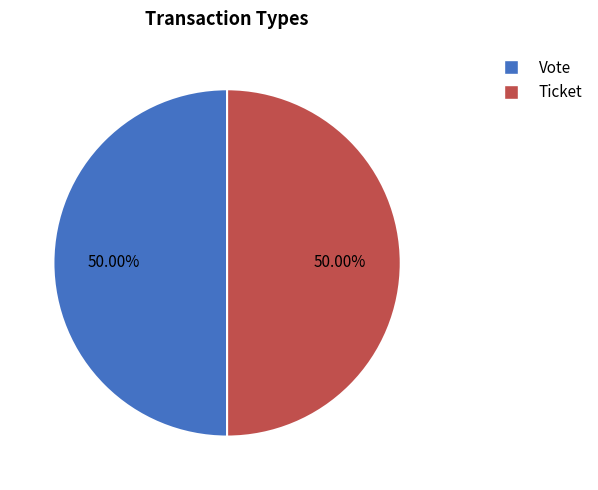

How many segments does this pie chart have?

2